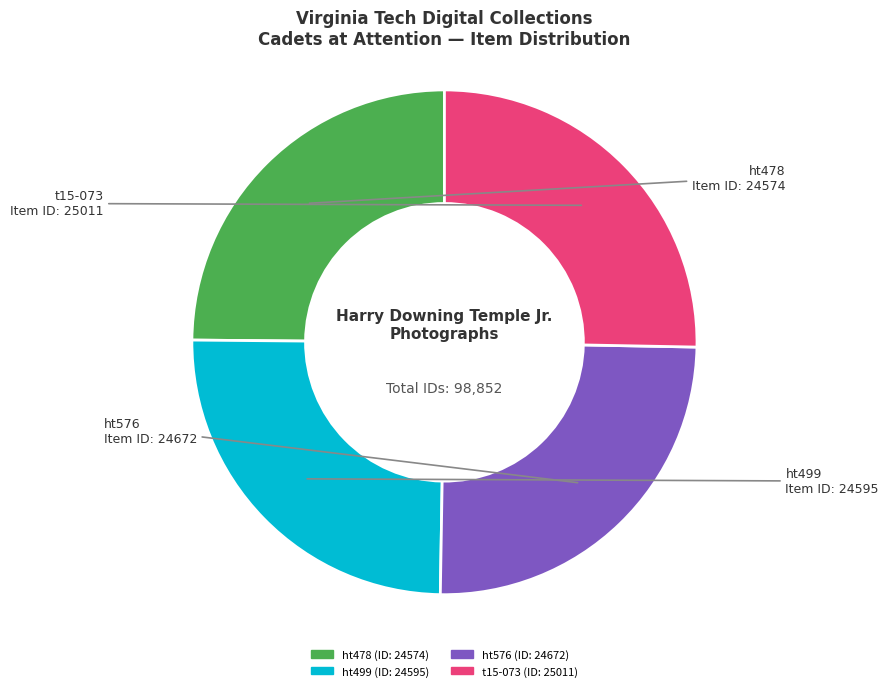

True or false: ht576 accounts for 25% of the total.

True